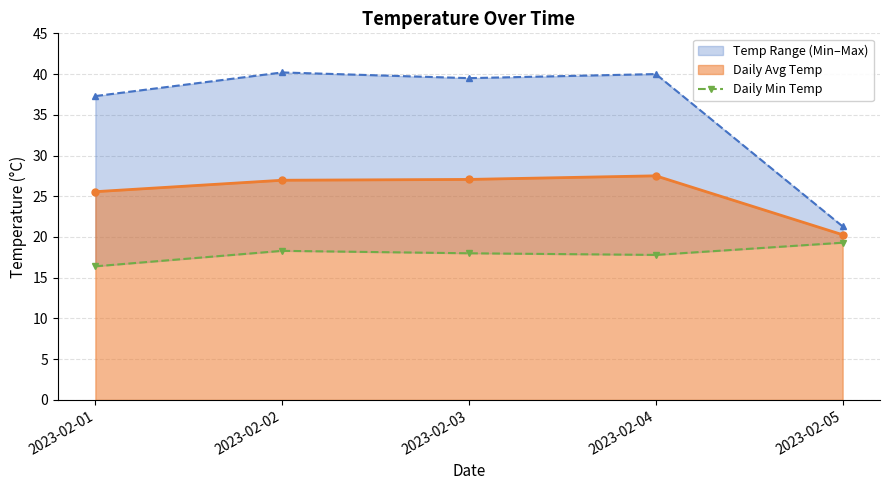

What is the highest value of the Daily Avg Temp series?

27.5